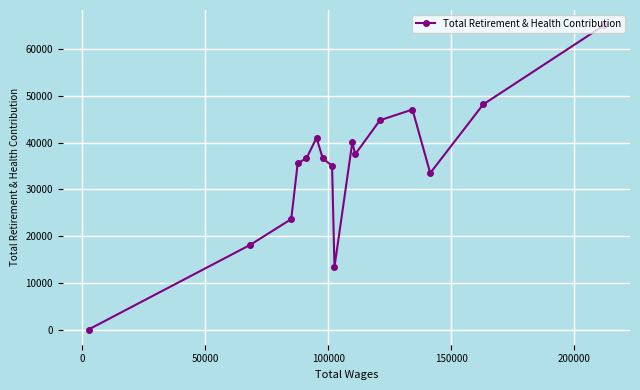

What is the greatest value displayed?

65193